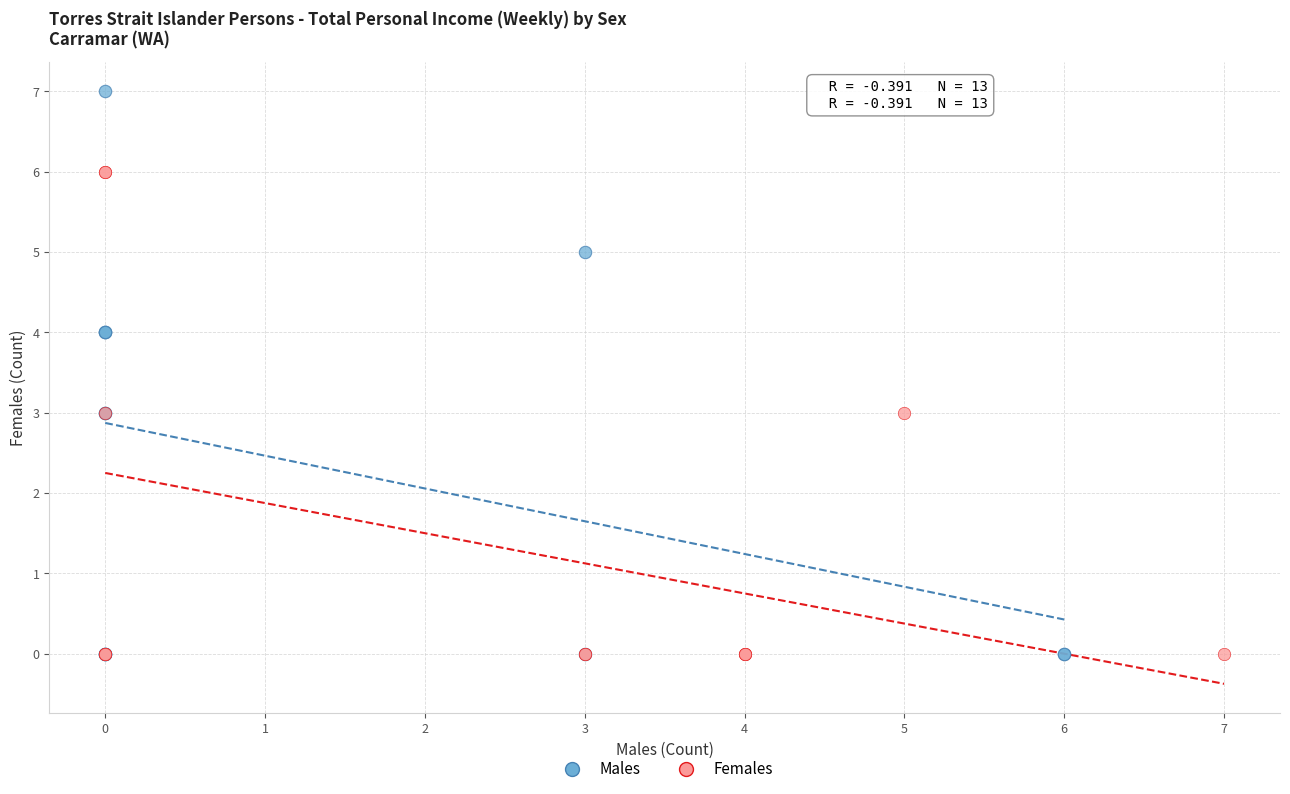

Which series reaches the maximum Y coordinate?

Males